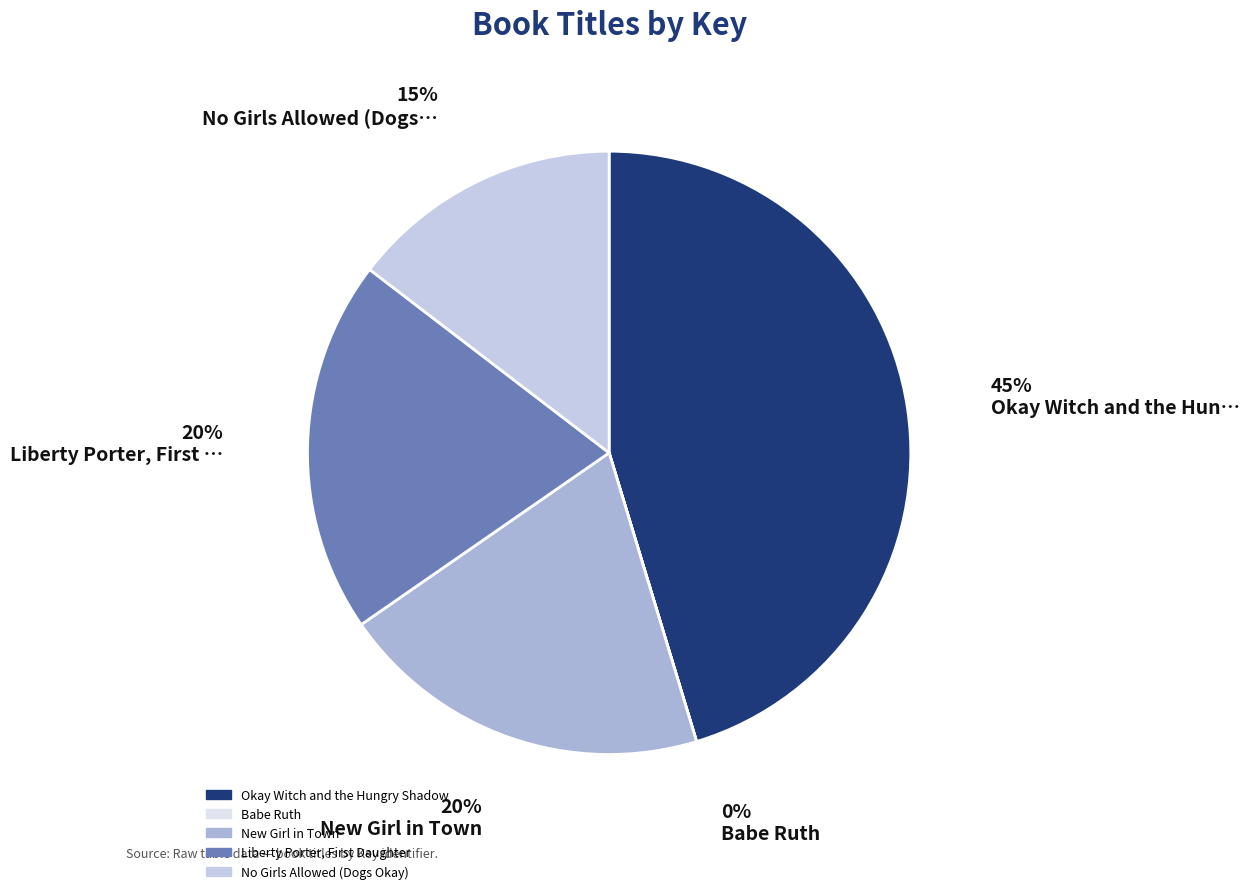

Does No Girls Allowed (Dogs Okay) account for over 50% of the chart?

No